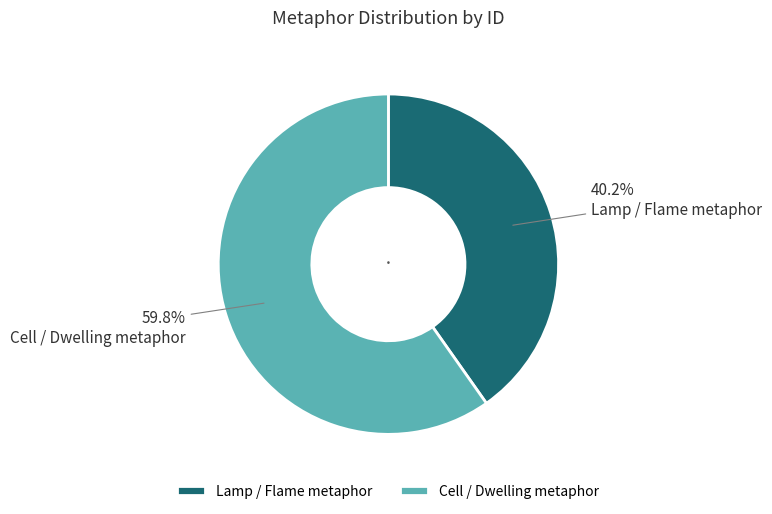

Does Lamp / Flame metaphor account for over 50% of the chart?

No